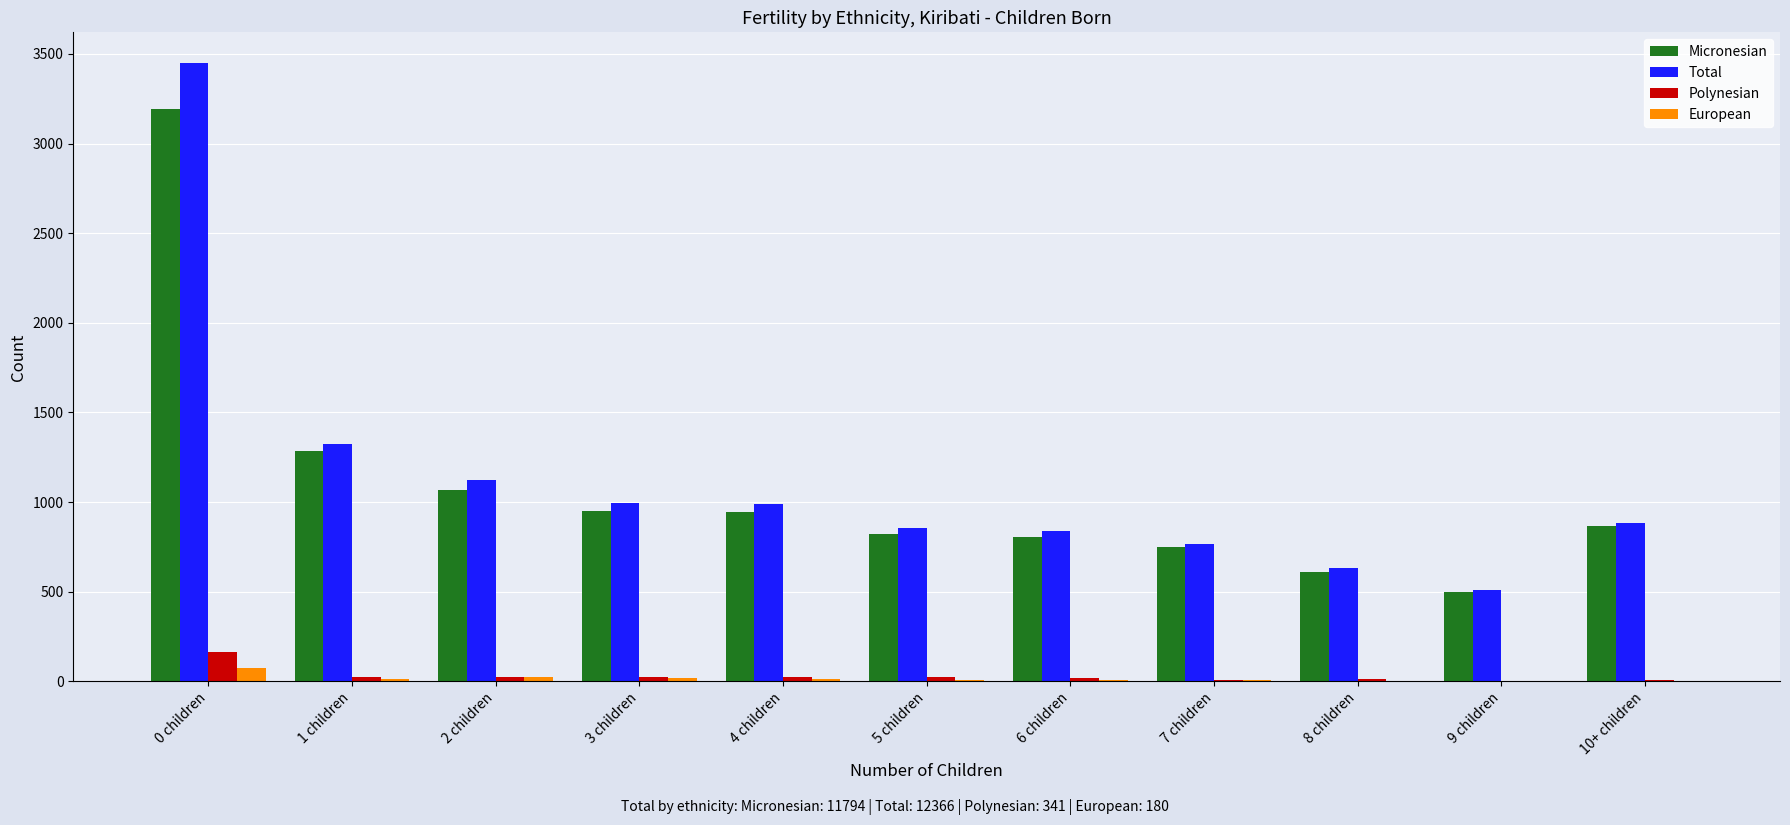

At which category does the chart reach its peak across all series?

0 children